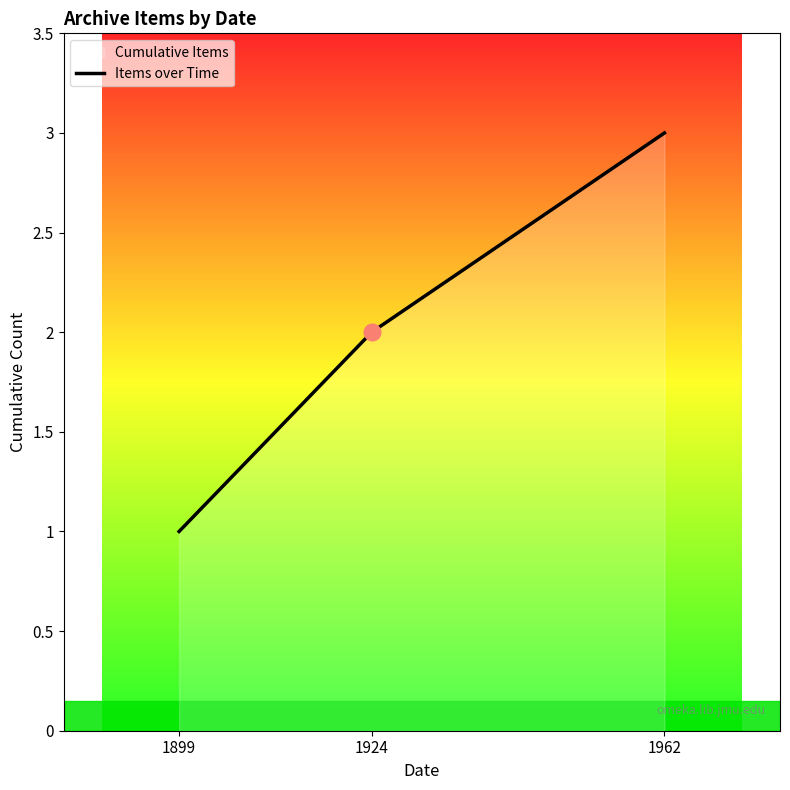

What is the sum of the values at 1924 and 1962?

5